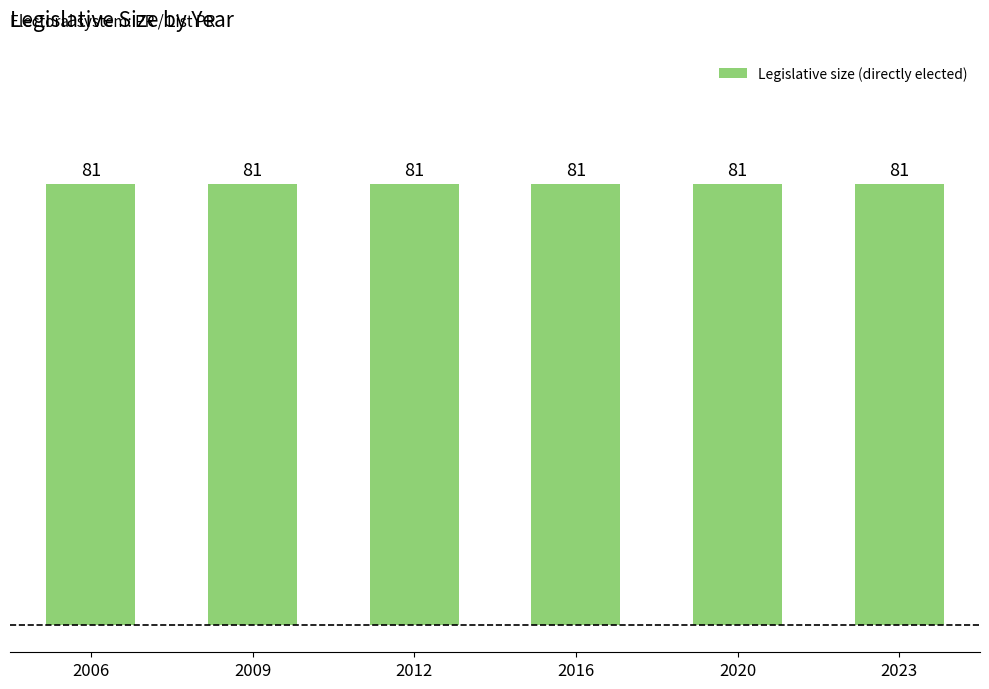

Is it true that Legislative size (directly elected) equals 81 at 2020?

True